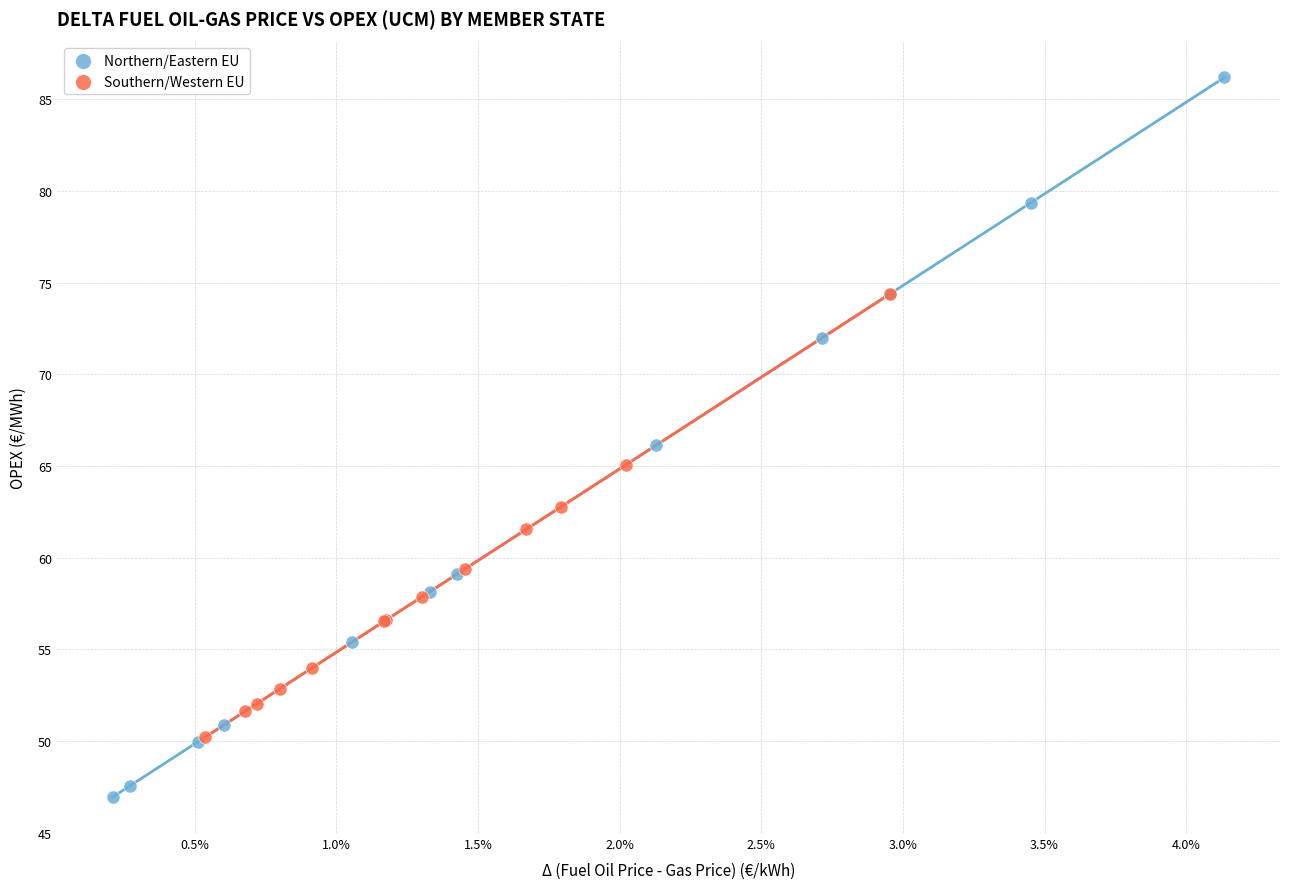

Which series contains the highest Y value?

Northern/Eastern EU